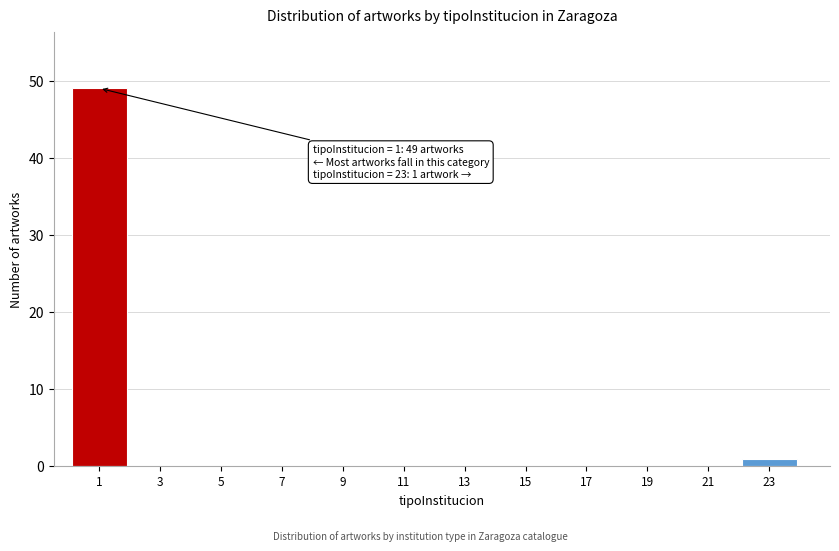

Reading left to right, list all the values displayed in this chart.

1=49	3=0	5=0	7=0	9=0	11=0	13=0	15=0	17=0	19=0	21=0	23=1